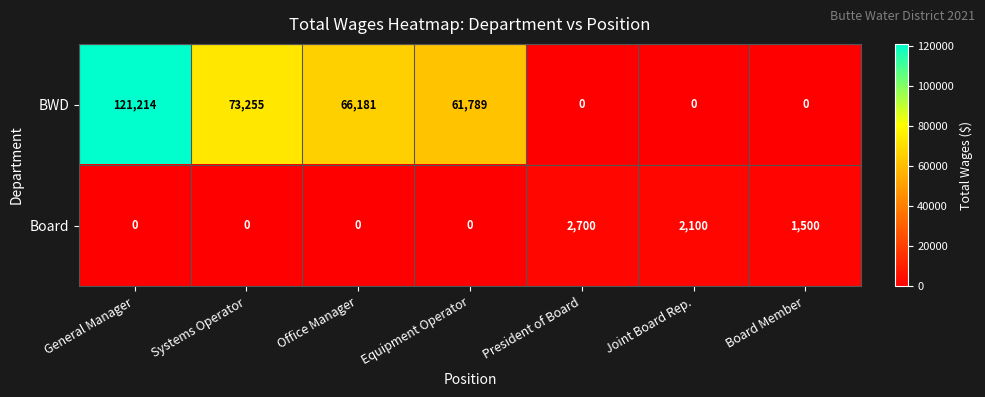

What is the sum of all BWD values?

322439